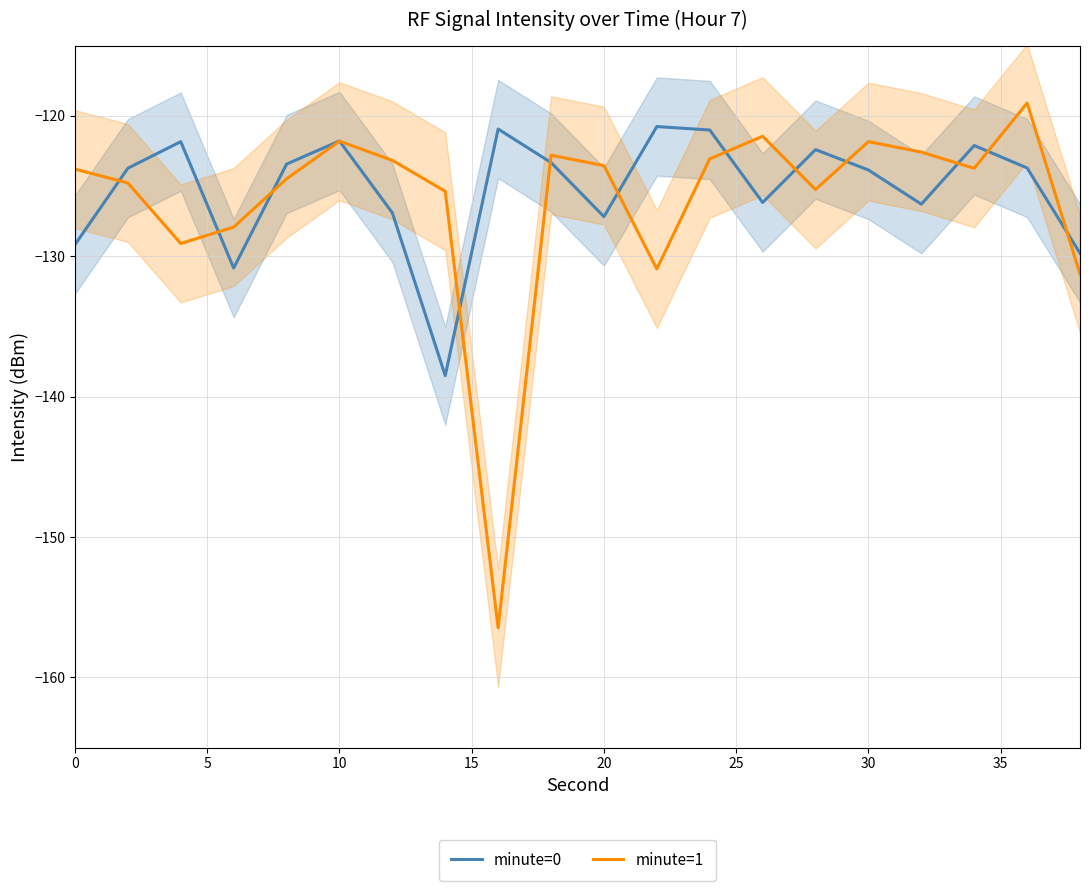

The value of minute=0 at 20 is -217.4. True or false?

False